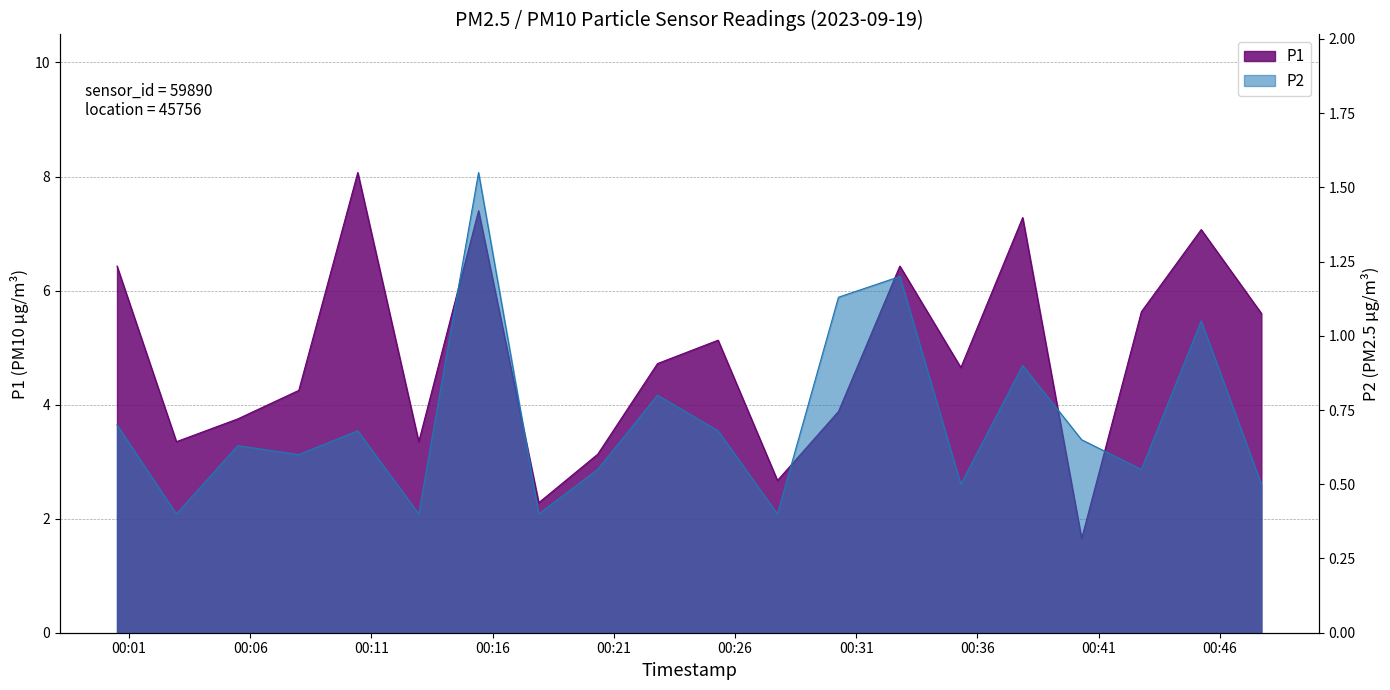

How many data points does each series have?

20